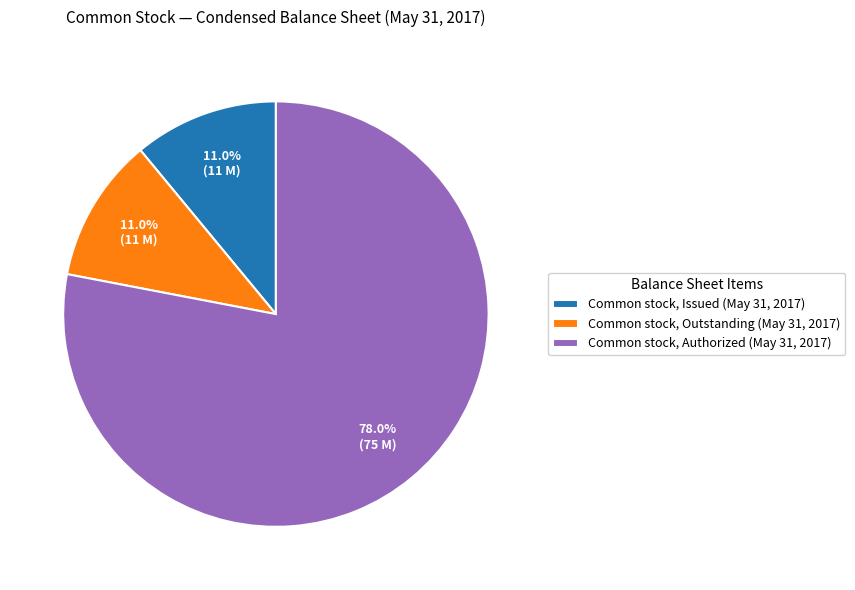

Which slice represents more than half of the pie?

Common stock, Authorized (May 31, 2017)